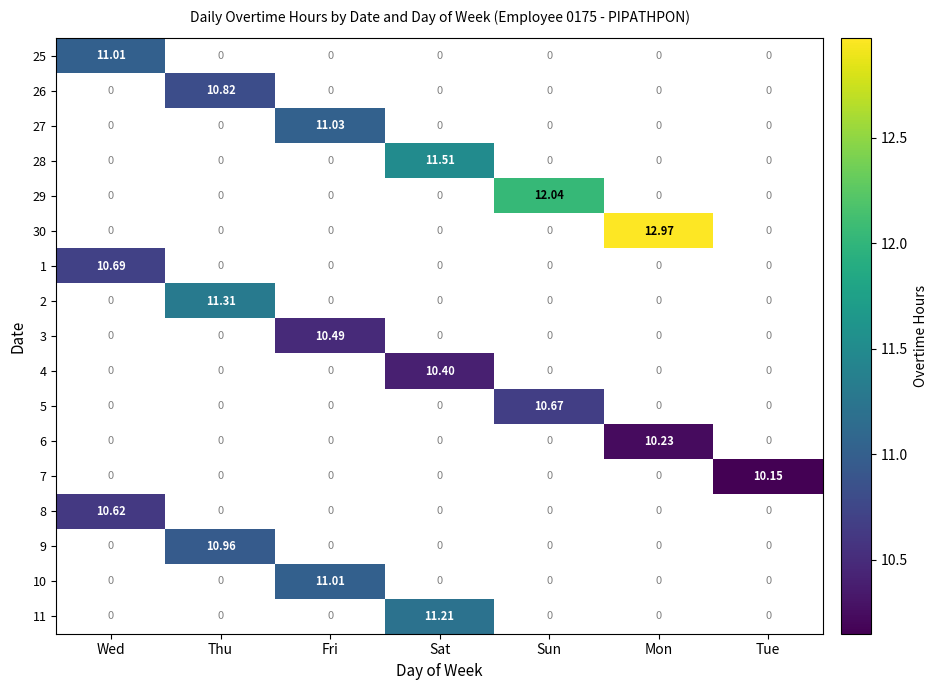

Is the value of 8 at Sat greater than the value of 6 at Tue?

No